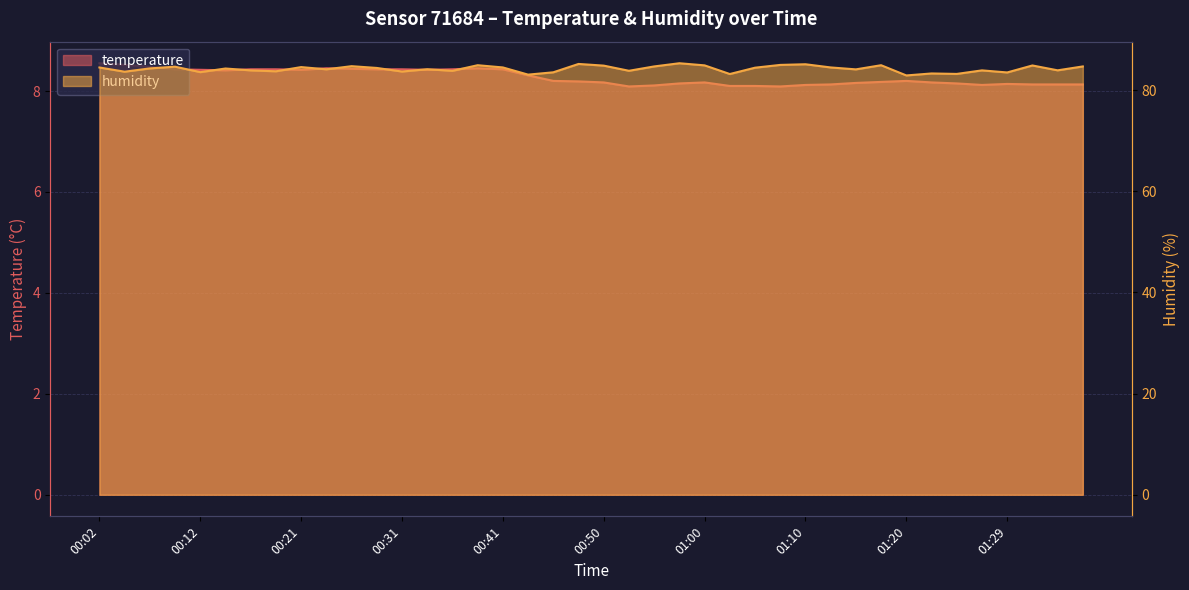

What is the value of the humidity point at the 22nd from the left?

83.8